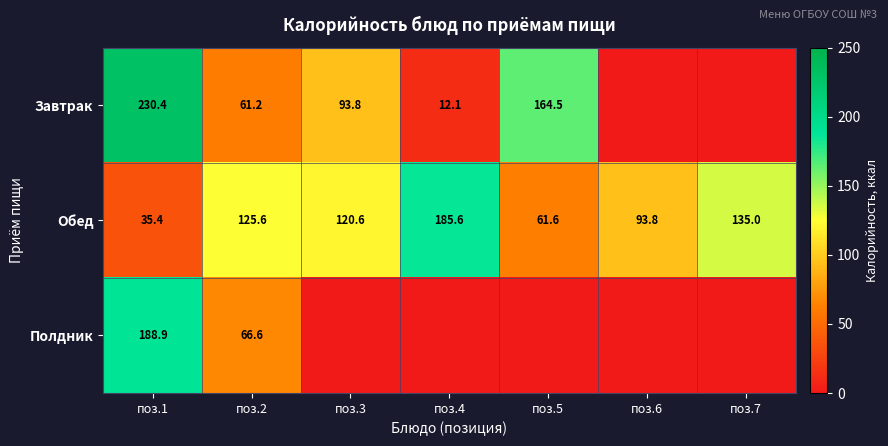

At поз.1, list the series in order from smallest to largest.

Обед, Полдник, Завтрак